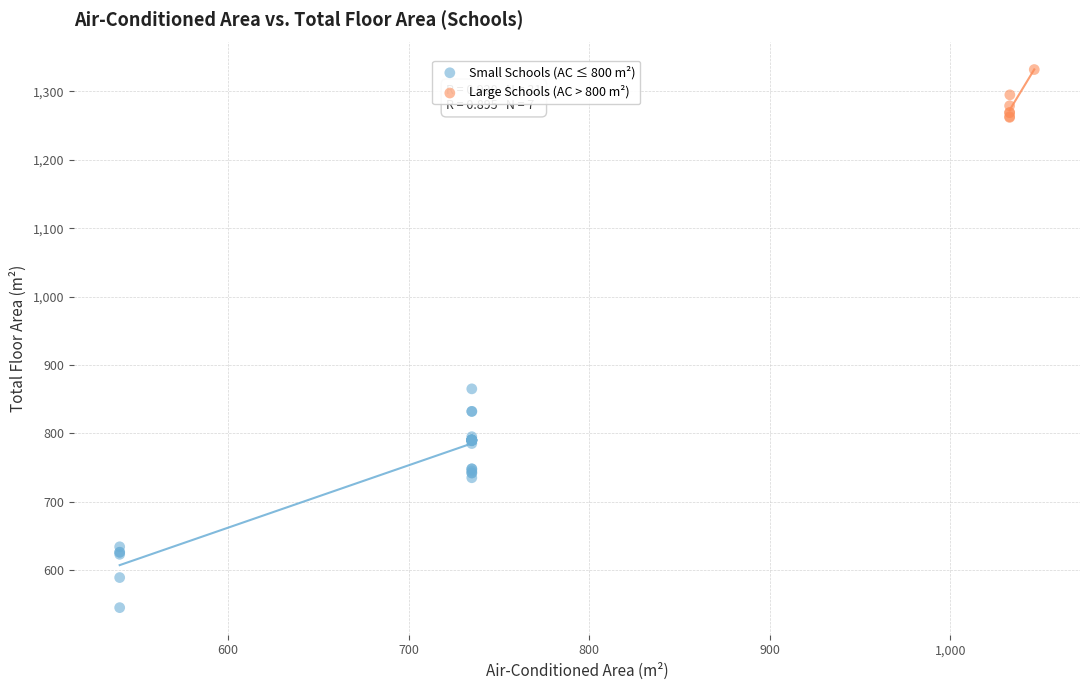

Which series contains the lowest Y value?

Small Schools (AC ≤ 800 m²)